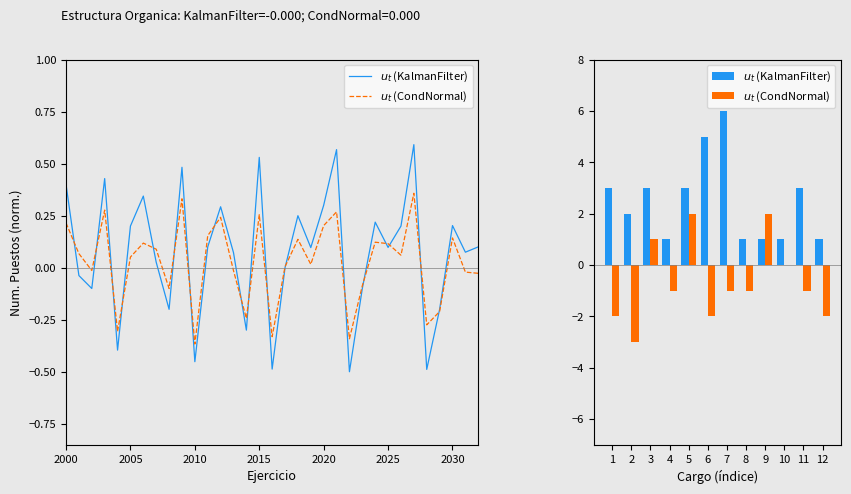

What is the value of the $u_t$ (CondNormal) bar at the 3rd from the left?

1